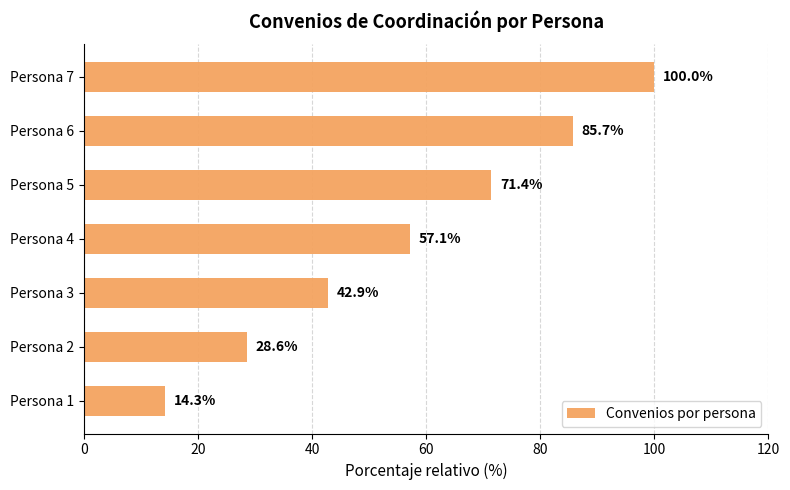

How many categories are shown in the chart?

7